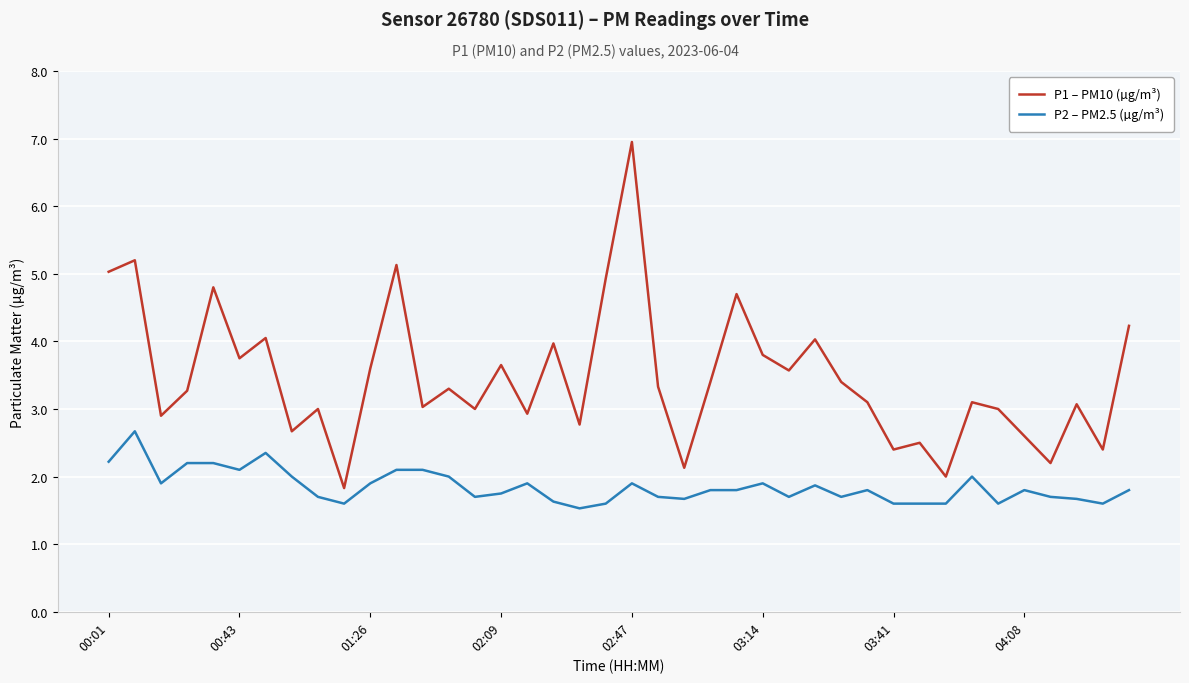

Is this an area chart (filled region under the line)?

No